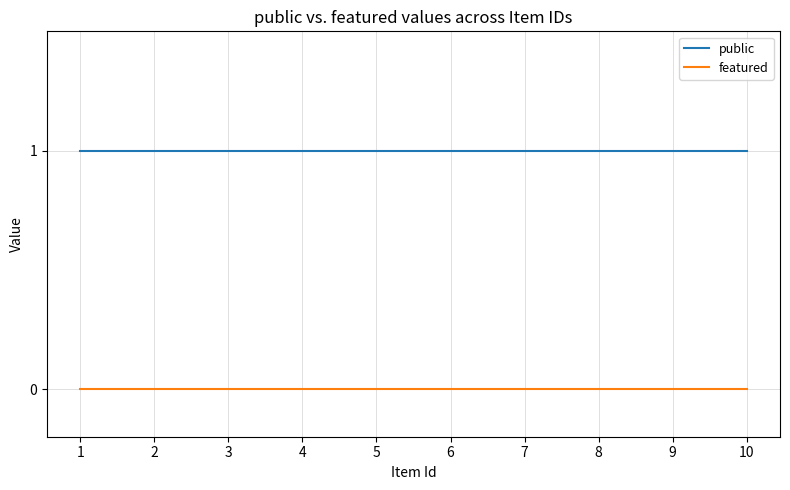

At 1, list the series in order from smallest to largest.

featured, public